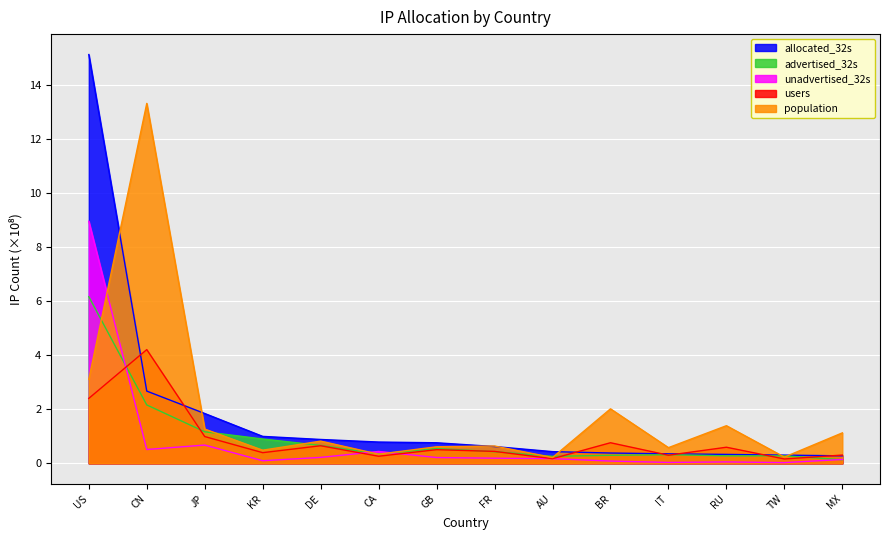

Rank the categories by unadvertised_32s value from lowest to highest.

TW, IT, RU, BR, KR, MX, AU, FR, GB, DE, CA, CN, JP, US